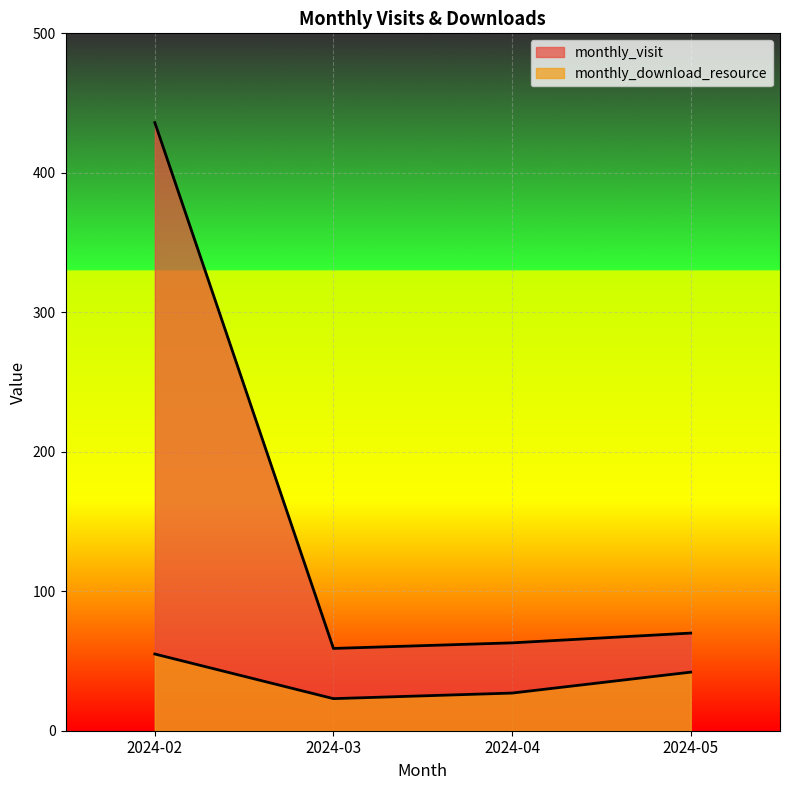

The value of monthly_visit at 2024-03 is 41. True or false?

False